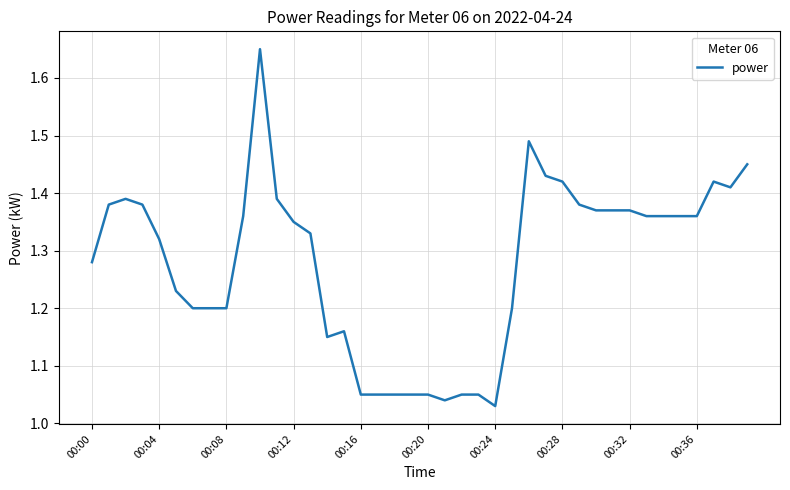

What is the difference between the maximum and minimum values?

0.6